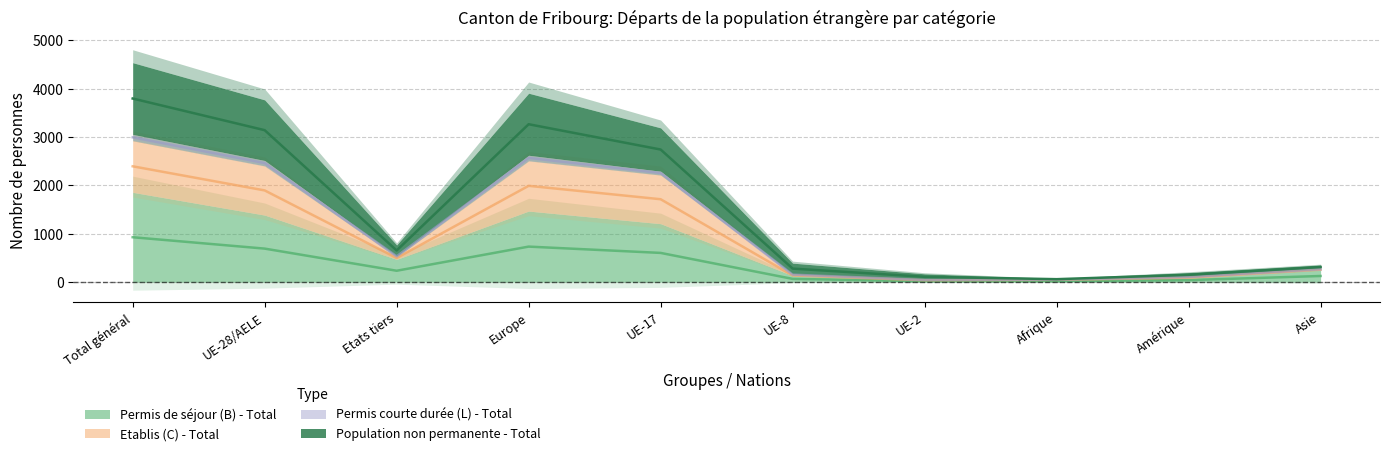

What is the label of the 9th point from the left?

Amérique